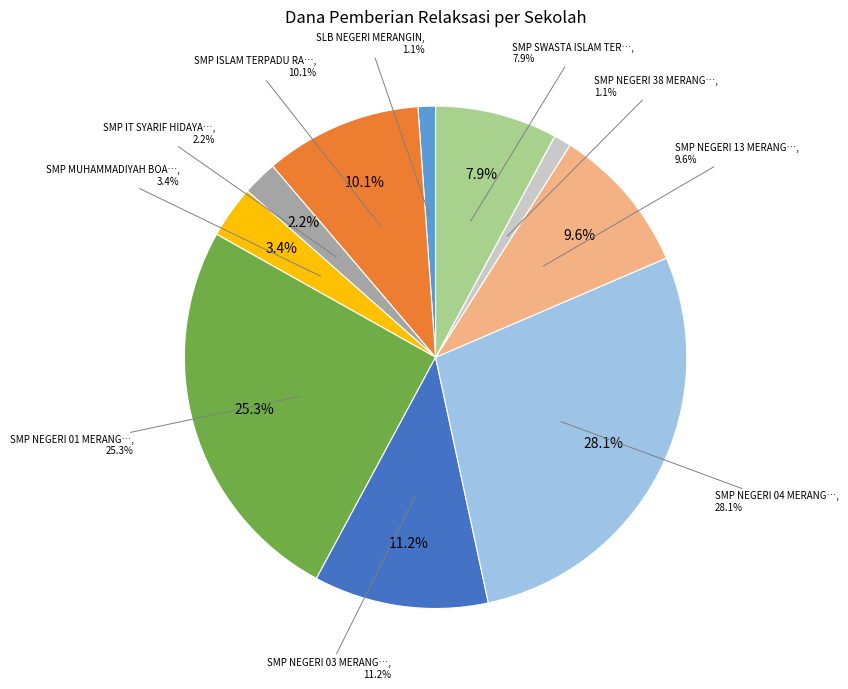

Which slice is the largest?

SMP NEGERI 04 MERANGIN